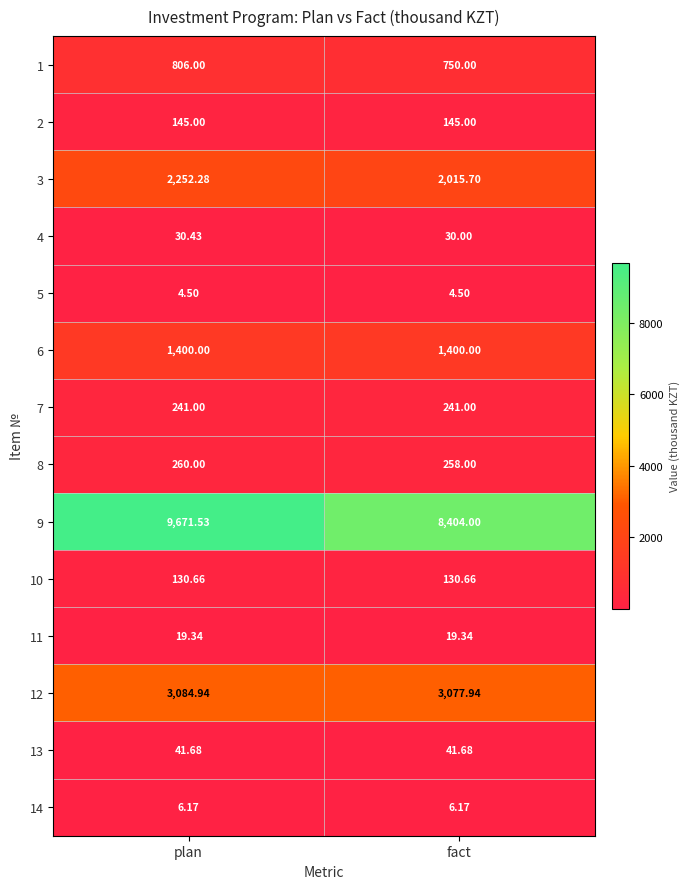

Which category has the lowest value in the 4 series?

fact